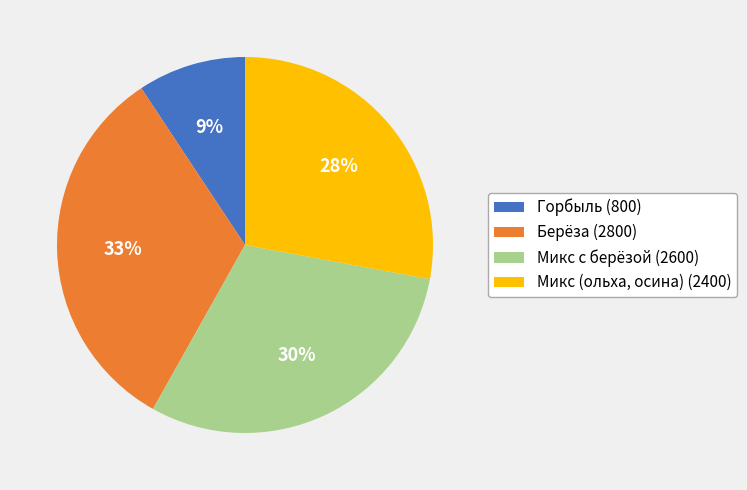

How many segments does this pie chart have?

4